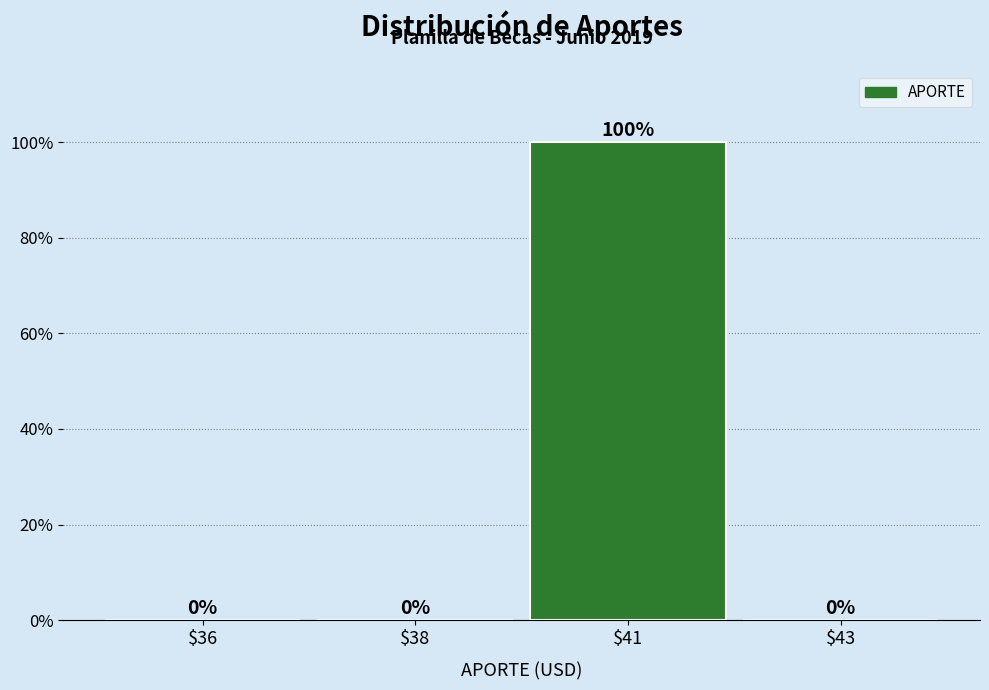

At which category does the chart reach its peak across all series?

$41